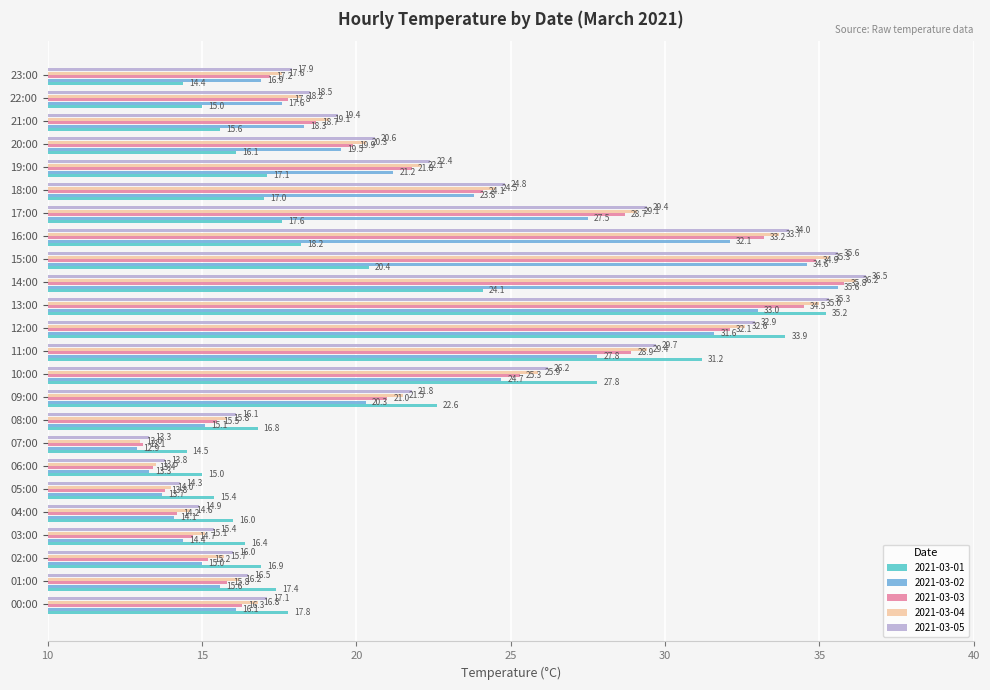

What are all the series names shown in the legend?

2021-03-01, 2021-03-02, 2021-03-03, 2021-03-04, 2021-03-05